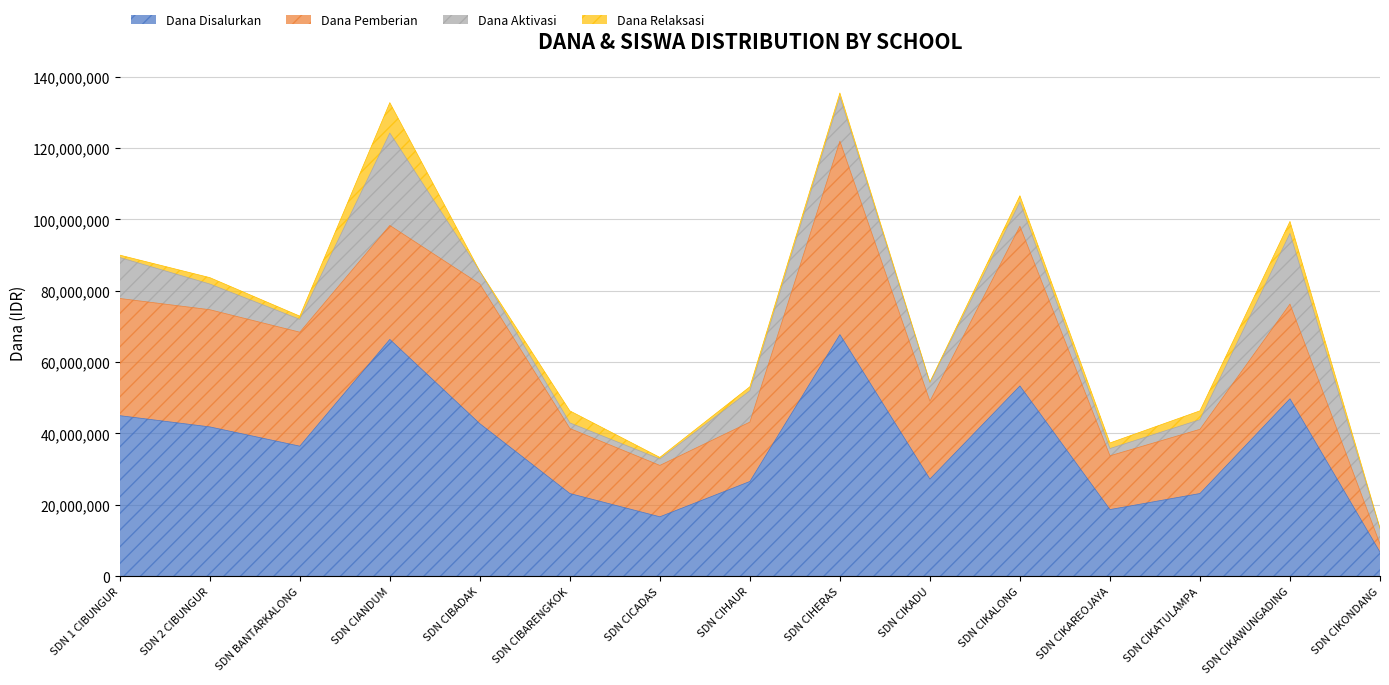

What is the minimum value for Dana Disalurkan?

6750000